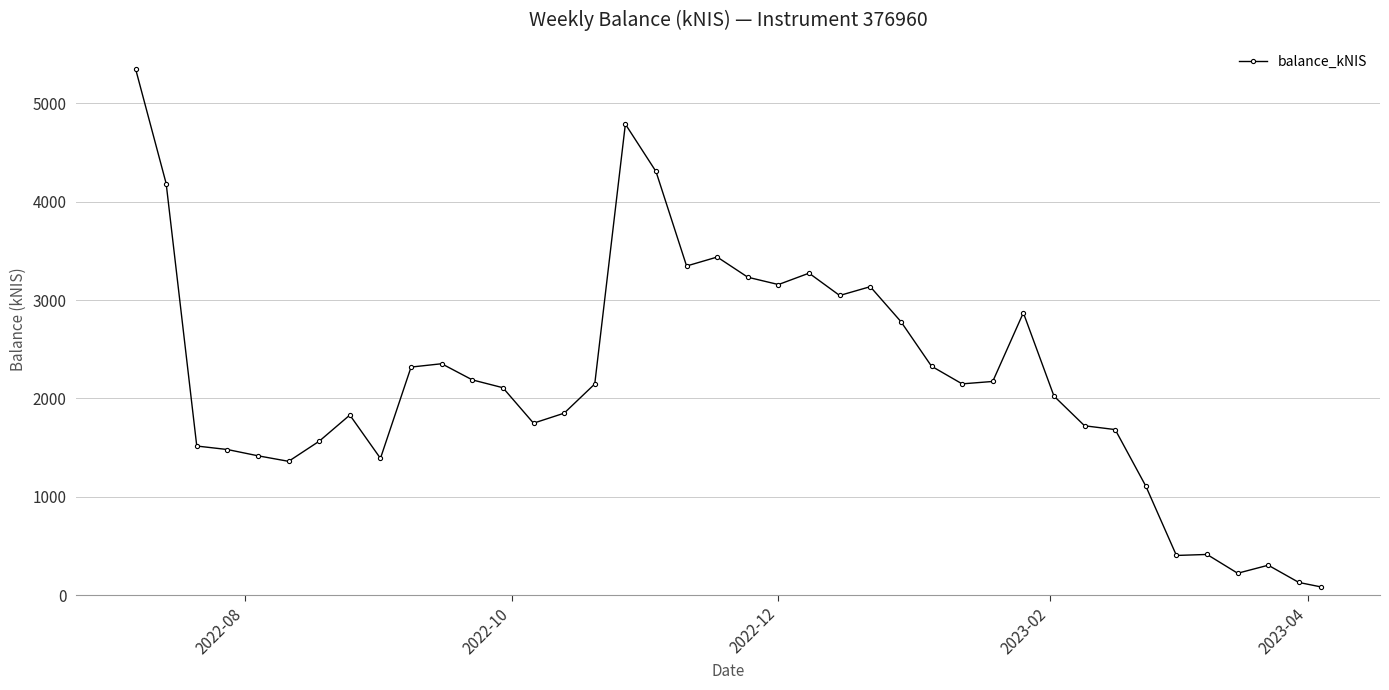

True or false: there are more than 2 points higher than both neighbors.

True